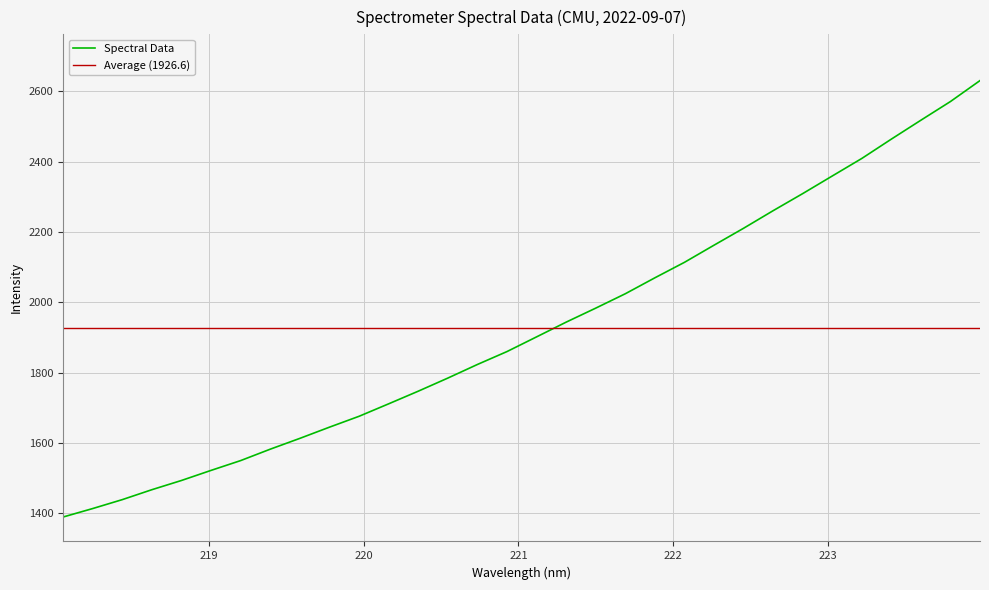

Reading left to right, transcribe all the data shown in this chart.

218.0596=1389.4	218.2508=1413.4	218.442=1438.8	218.6332=1467.1	218.8244=1493.3	219.0156=1522.0	219.2067=1549.9	219.3979=1582.4	219.589=1613.1	219.7801=1645.0	219.9712=1675.9	220.1623=1711.4	220.3533=1747.3	220.5444=1784.6	220.7354=1823.3	220.9264=1860.0	221.1174=1901.8	221.3083=1943.7	221.4993=1983.5	221.6902=2024.4	221.8812=2069.8	222.0721=2113.8	222.263=2162.6	222.4538=2210.7	222.6447=2260.7	222.8355=2309.2	223.0264=2359.3	223.2172=2409.2	223.408=2464.2	223.5987=2518.0	223.7895=2571.1	223.9802=2630.7